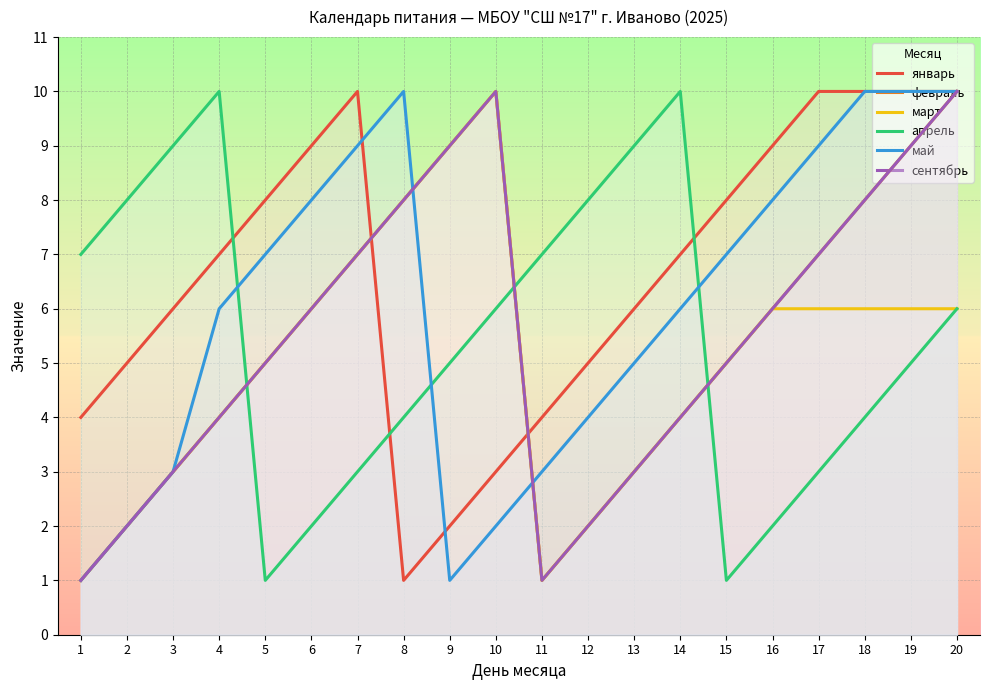

Where do февраль and май first cross each other?

8 and 9